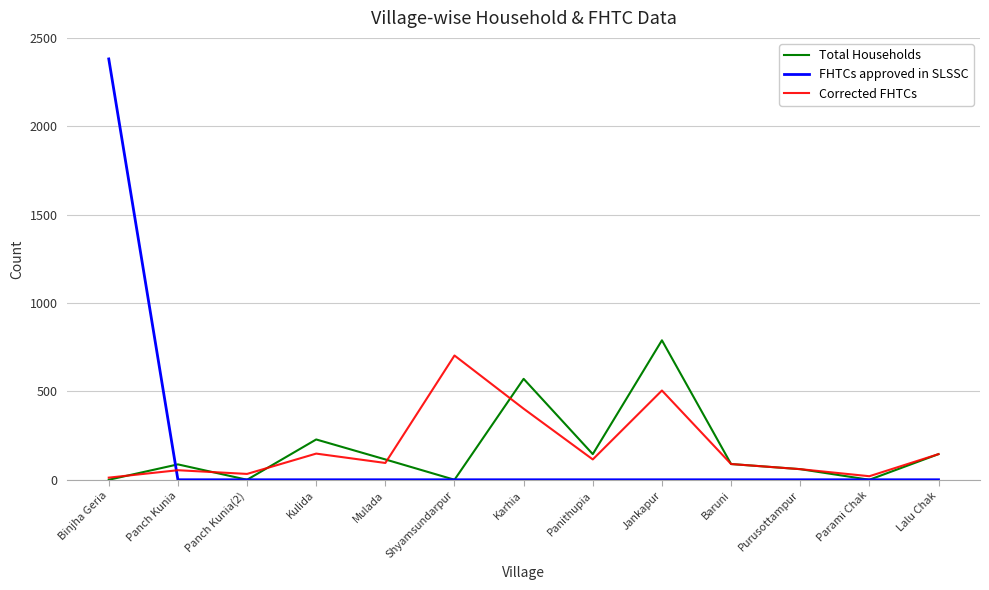

Is the value of FHTCs approved in SLSSC at Baruni greater than the value of Total Households at Panithupia?

No